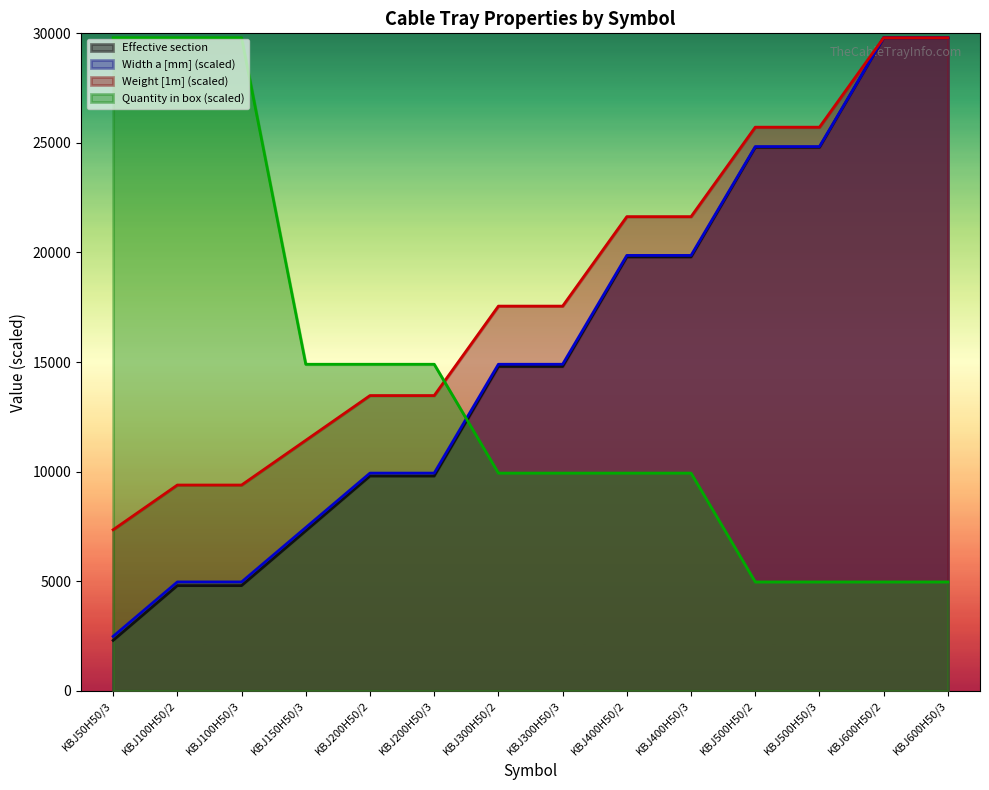

The value of Weight [1m] (scaled) at KBJ100H50/3 is 12906.5. True or false?

False